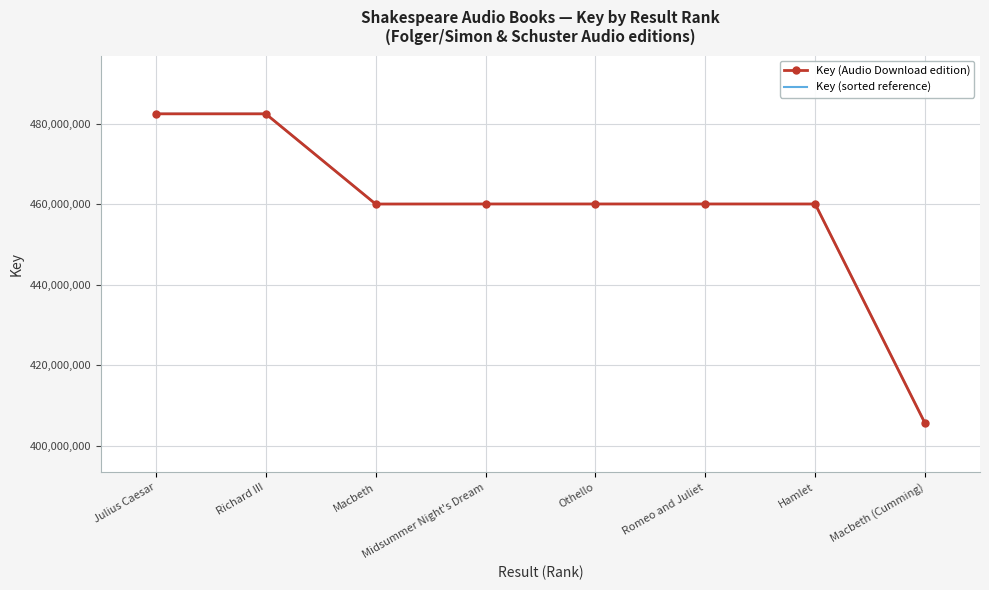

The Key (Audio Download edition) series shows 405593096 at Macbeth (Cumming). True or false?

True